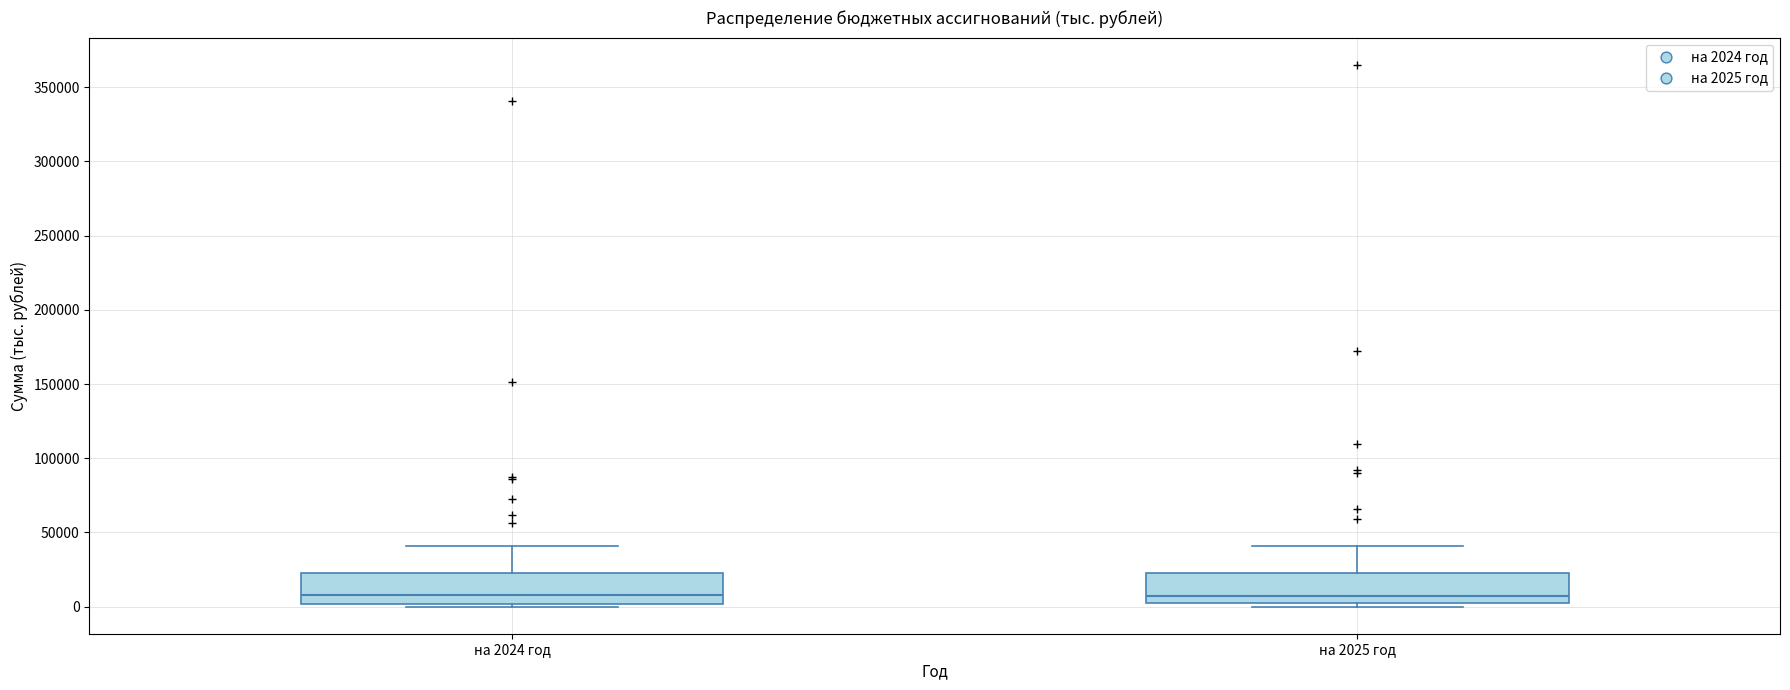

Reading left to right, read every box against the y-axis: the position of its median line, the range the box covers, and the ends of its whiskers. The values are not printed on the chart, so give them approximately, as read against the axis.

на 2024 год: median 10000, box 0 to 20000, whiskers 0 (just below the box's lower edge) to 40000
на 2025 год: median 5000, box 0 to 20000, whiskers 0 (just below the box's lower edge) to 40000